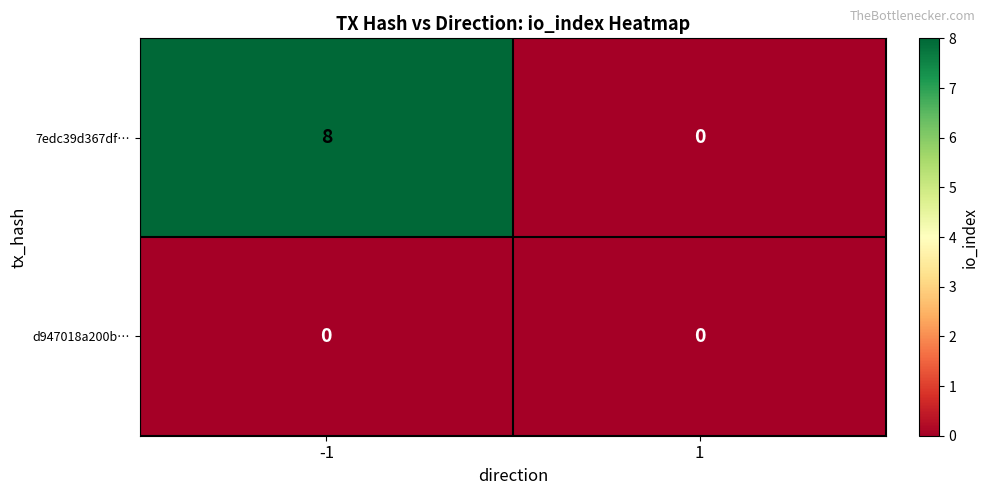

The 7edc39d367df… series shows 11 at -1. True or false?

False